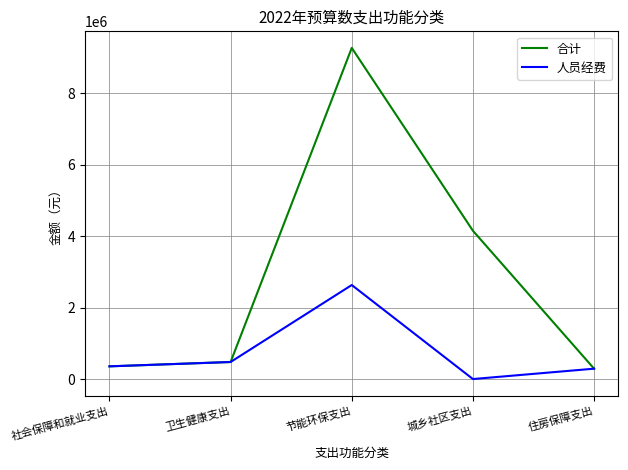

Does the chart have visible grid lines?

Yes